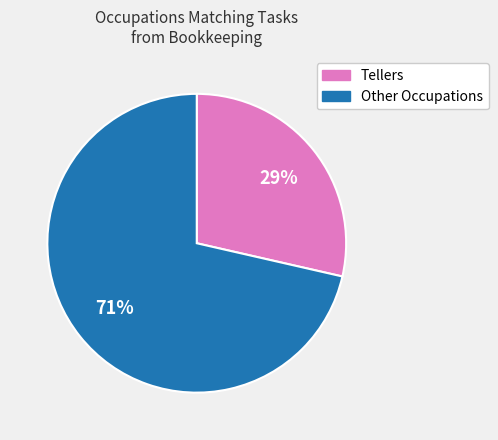

Do Tellers and Other Occupations together represent more than half of the pie?

Yes